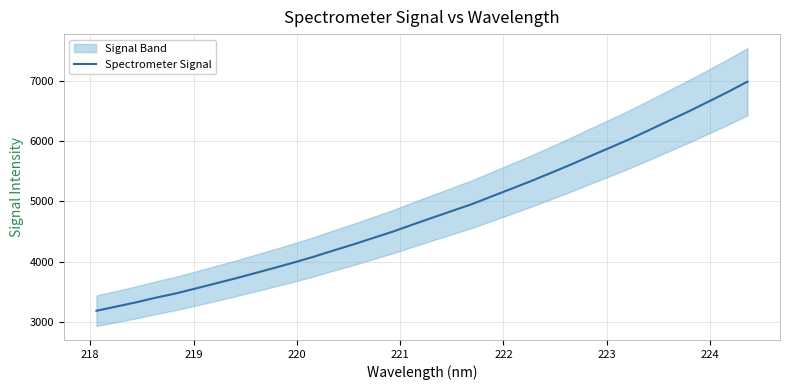

What is the difference between the second highest and minimum values?

3640.1